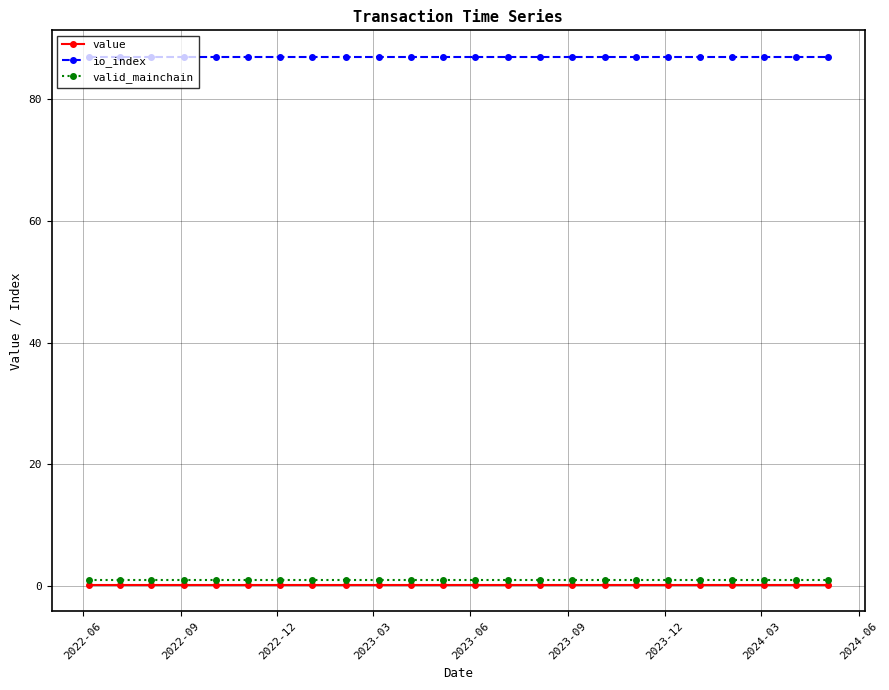

What is the sum of all valid_mainchain values?

24.0